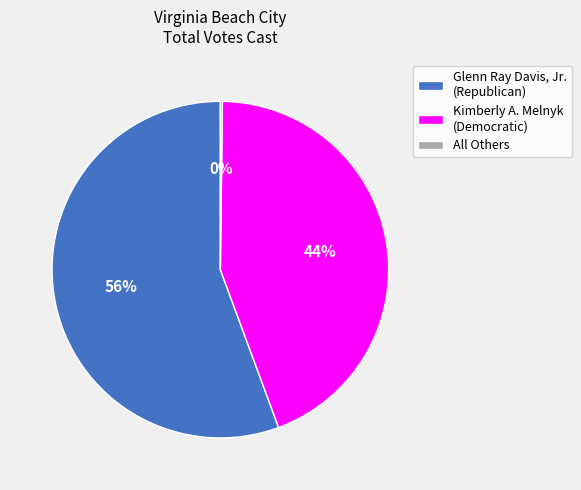

To the nearest percent, what is the average slice percentage?

33%